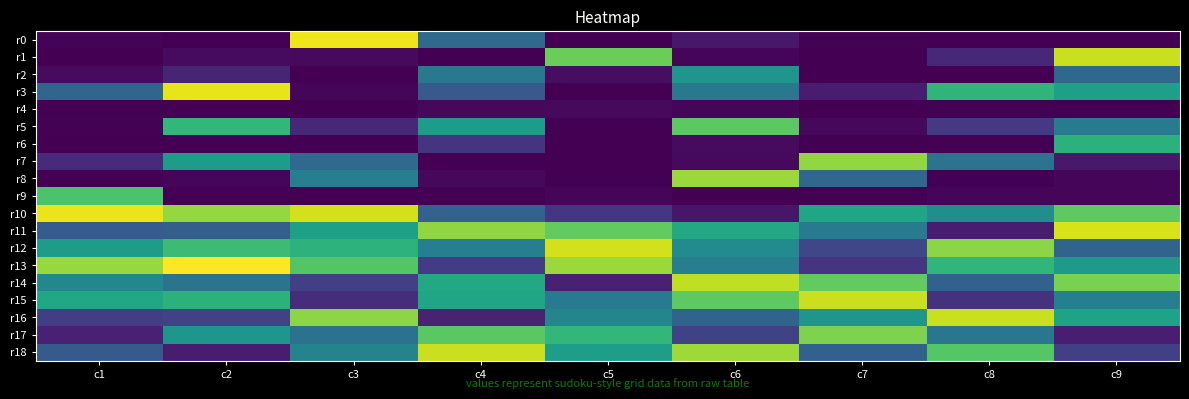

Reading right to left, what are all the values shown in this chart?

r0: c9=0.0	c8=0.0	c7=0.0	c6=0.6	c5=0.0	c4=3.3	c3=9.2	c2=0.0	c1=0.1
r1: c9=8.7	c8=1.1	c7=0.0	c6=0.1	c5=7.3	c4=0.0	c3=0.2	c2=0.3	c1=0.0
r2: c9=3.2	c8=0.0	c7=0.0	c6=5.0	c5=0.4	c4=3.8	c3=0.0	c2=1.0	c1=0.3
r3: c9=5.3	c8=6.2	c7=0.8	c6=3.8	c5=0.0	c4=2.6	c3=0.1	c2=9.1	c1=3.1
r4: c9=0.0	c8=0.1	c7=0.0	c6=0.2	c5=0.2	c4=0.2	c3=0.0	c2=0.0	c1=0.0
r5: c9=3.9	c8=1.6	c7=0.2	c6=7.1	c5=0.0	c4=5.2	c3=1.1	c2=6.3	c1=0.1
r6: c9=6.0	c8=0.0	c7=0.0	c6=0.3	c5=0.0	c4=1.4	c3=0.0	c2=0.0	c1=0.0
r7: c9=0.7	c8=3.6	c7=7.9	c6=0.3	c5=0.0	c4=0.0	c3=3.2	c2=5.2	c1=1.2
r8: c9=0.1	c8=0.0	c7=3.2	c6=8.0	c5=0.0	c4=0.2	c3=4.0	c2=0.1	c1=0.0
r9: c9=0.1	c8=0.1	c7=0.0	c6=0.0	c5=0.1	c4=0.0	c3=0.0	c2=0.0	c1=6.8
r10: c9=7.1	c8=4.7	c7=5.6	c6=0.6	c5=1.5	c4=3.0	c3=8.9	c2=8.0	c1=9.2
r11: c9=8.9	c8=0.7	c7=3.9	c6=5.7	c5=7.2	c4=7.9	c3=5.4	c2=2.9	c1=2.7
r12: c9=3.1	c8=7.8	c7=2.0	c6=4.6	c5=8.8	c4=4.1	c3=6.1	c2=6.5	c1=5.3
r13: c9=5.1	c8=6.3	c7=1.4	c6=4.1	c5=8.1	c4=1.7	c3=6.9	c2=9.5	c1=8.0
r14: c9=7.6	c8=2.9	c7=7.2	c6=8.6	c5=0.9	c4=5.7	c3=1.8	c2=3.6	c1=4.4
r15: c9=4.1	c8=1.4	c7=8.7	c6=7.1	c5=3.9	c4=5.6	c3=1.3	c2=6.1	c1=5.7
r16: c9=5.5	c8=8.7	c7=5.0	c6=3.0	c5=4.3	c4=1.0	c3=7.8	c2=1.9	c1=1.8
r17: c9=0.8	c8=3.7	c7=7.6	c6=1.9	c5=6.3	c4=7.0	c3=3.5	c2=5.0	c1=0.9
r18: c9=1.8	c8=7.0	c7=3.0	c6=8.1	c5=5.3	c4=8.7	c3=4.3	c2=0.8	c1=2.6